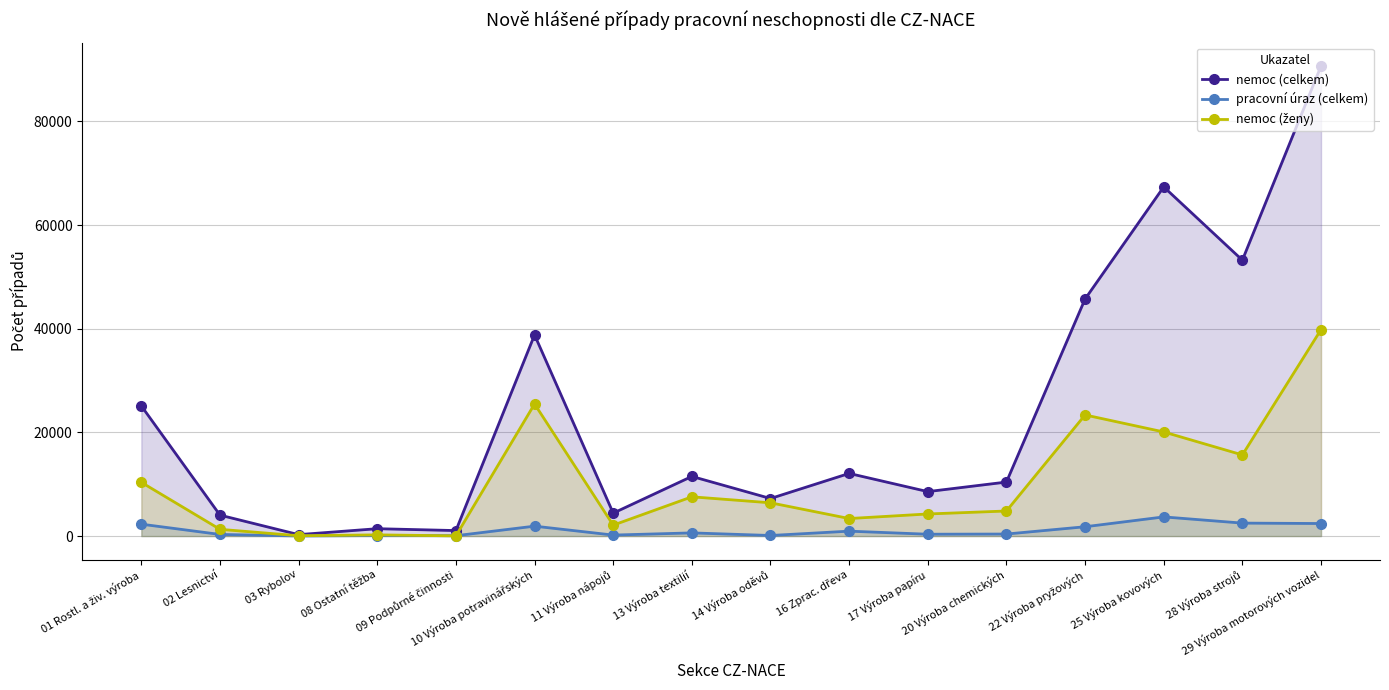

Which has a higher value, 17 Výroba papíru or 03 Rybolov?

17 Výroba papíru